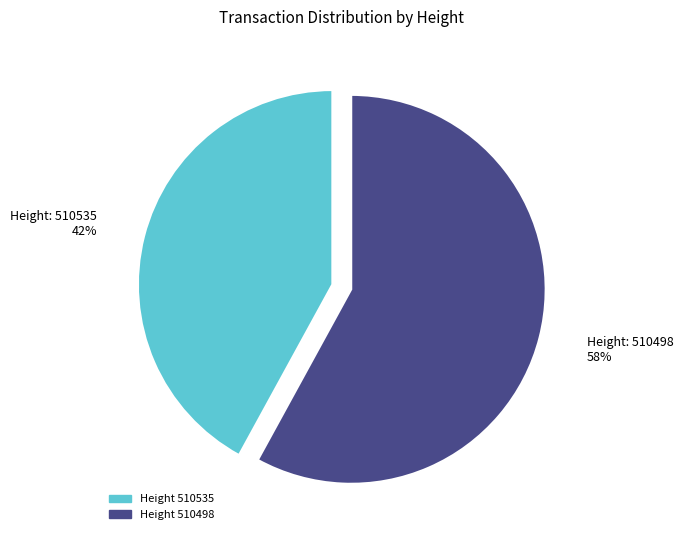

Between Height 510535 and Height 510498, which is larger?

Height 510498